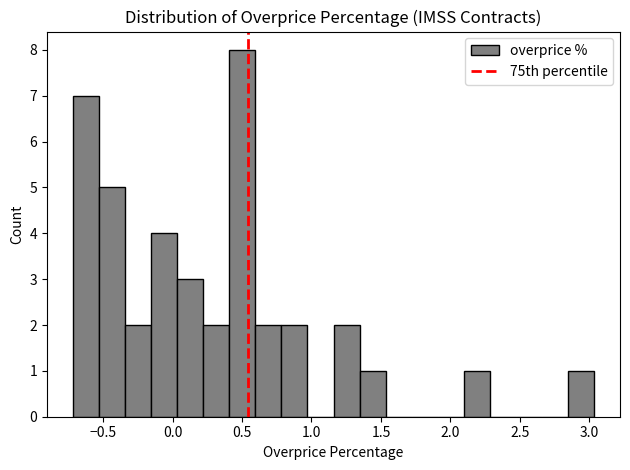

Read against the x-axis, roughly where is the centre of the tallest bar?

0.50